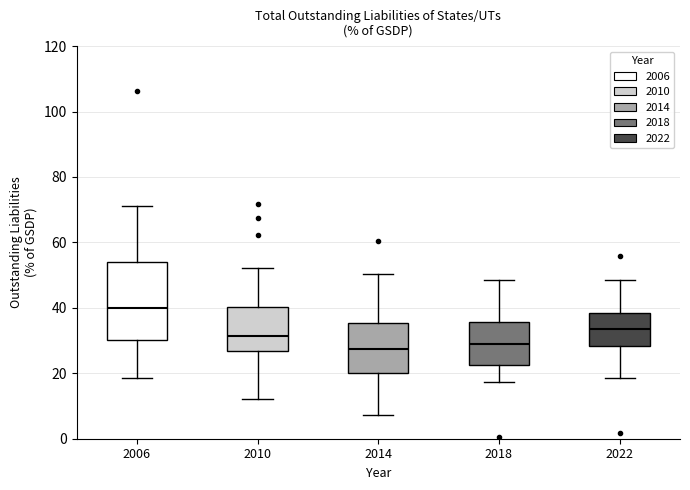

Which box's median line is the highest?

2006